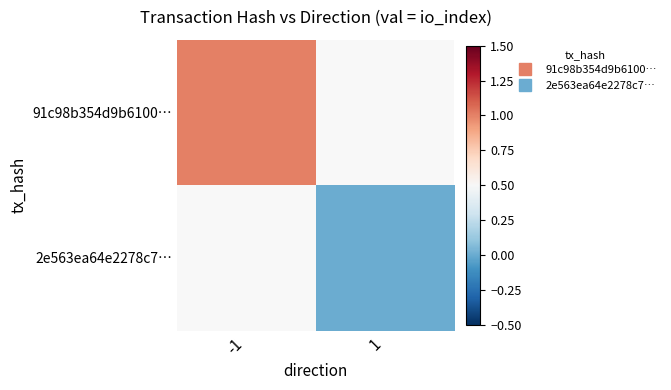

Is the value of 2e563ea64e2278c7… at -1 greater than the value of 91c98b354d9b6100… at -1?

No